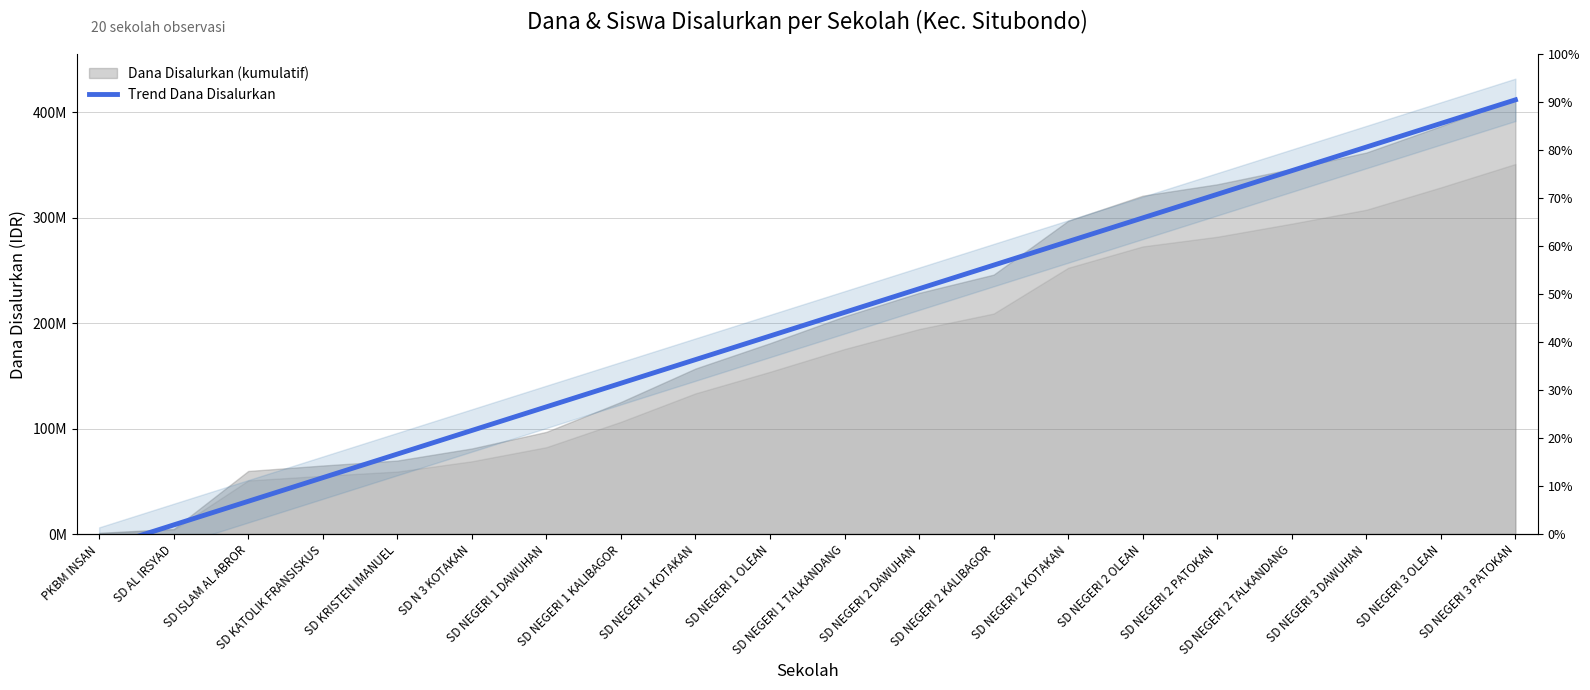

How many values are below 210340319?

10